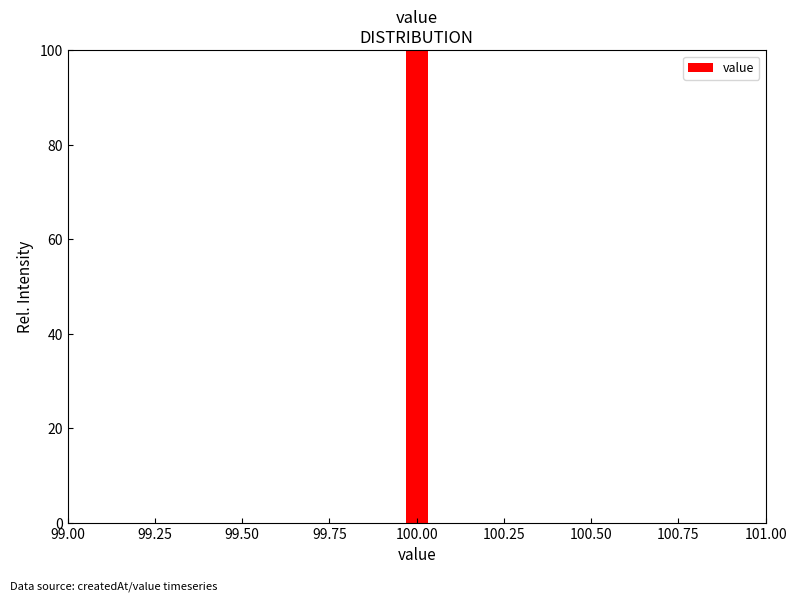

Around what value on the x-axis is the tallest bar? Give the approximate position of its centre, as read against the axis.

100.00